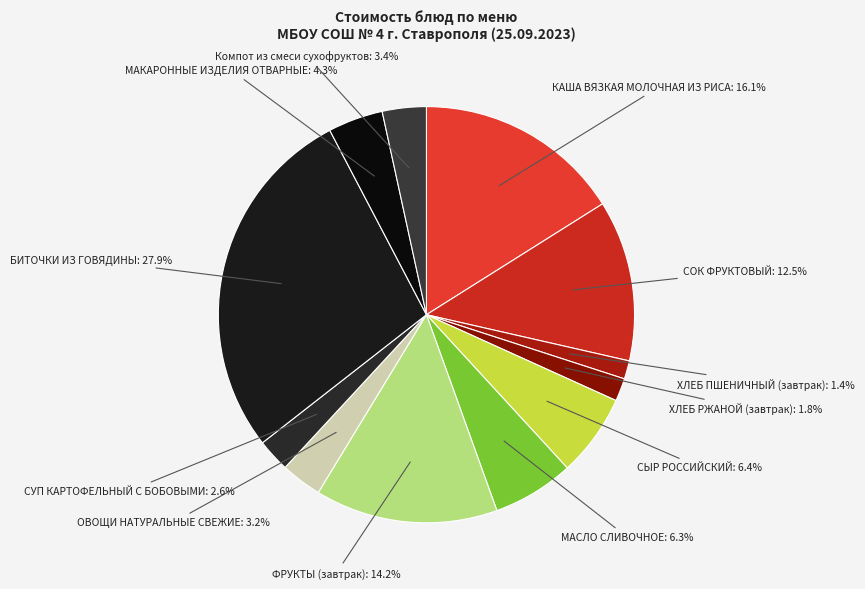

Count the number of slices in the pie.

12